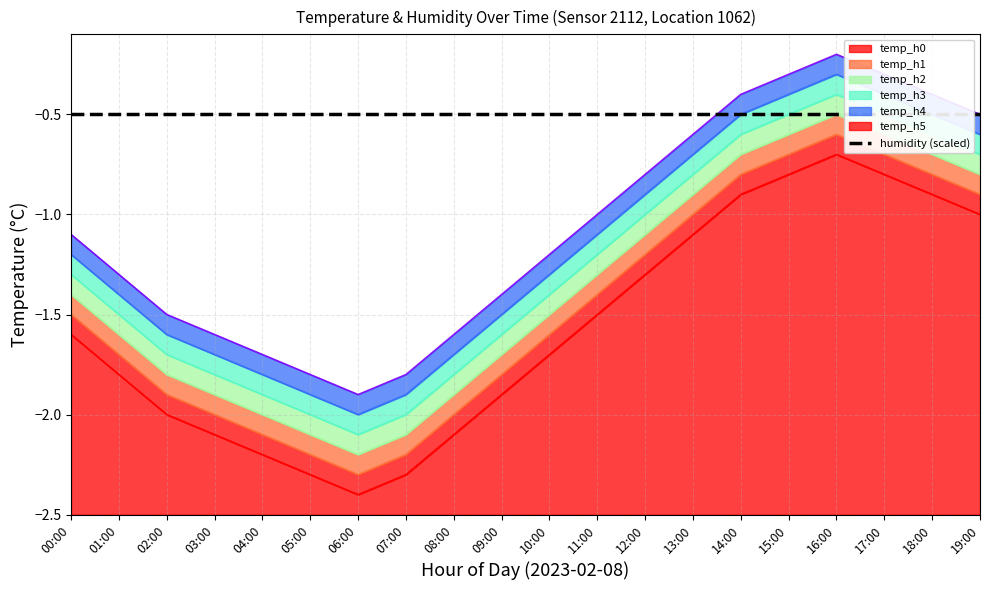

True or false: temp_h2 and temp_h4 cross at least once.

False